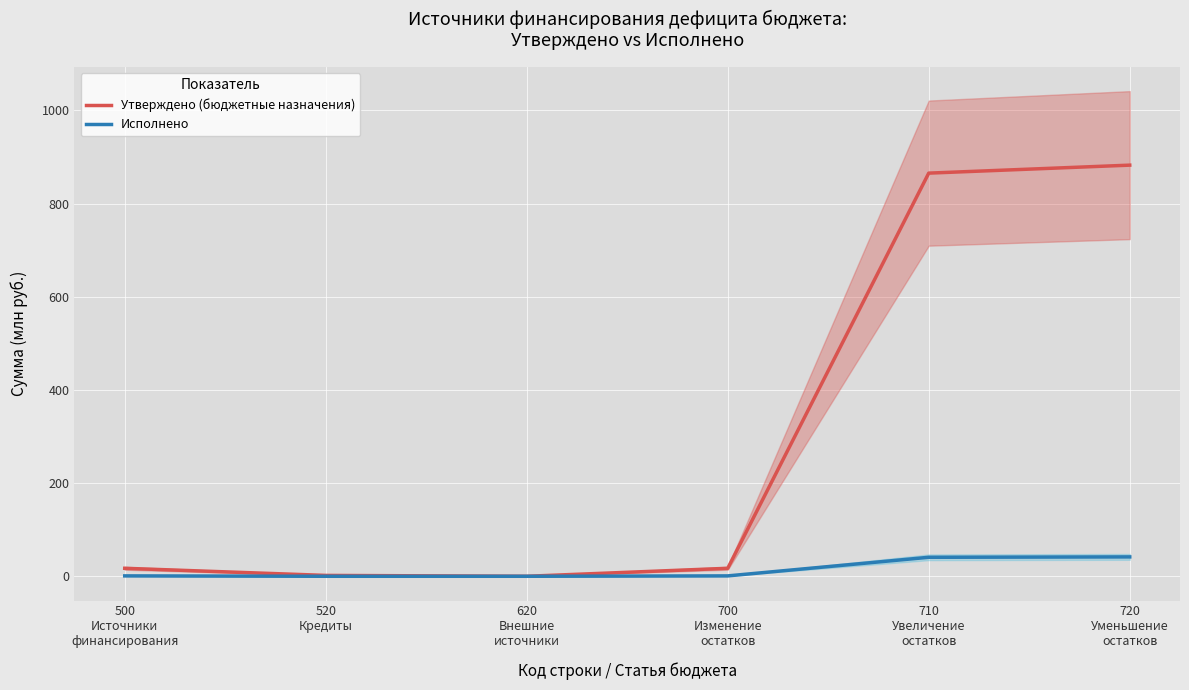

True or false: Утверждено (бюджетные назначения) and Исполнено cross at least once.

False